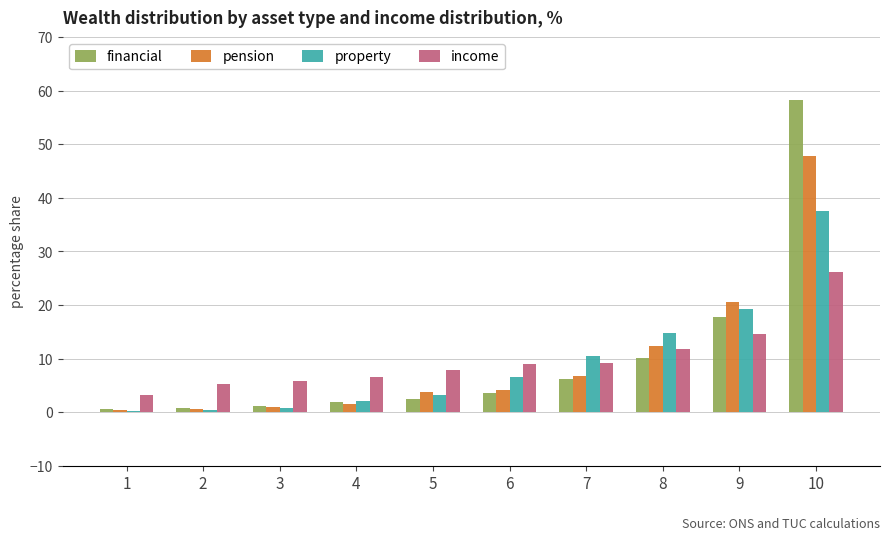

What are all the series names shown in the legend?

financial, pension, property, income